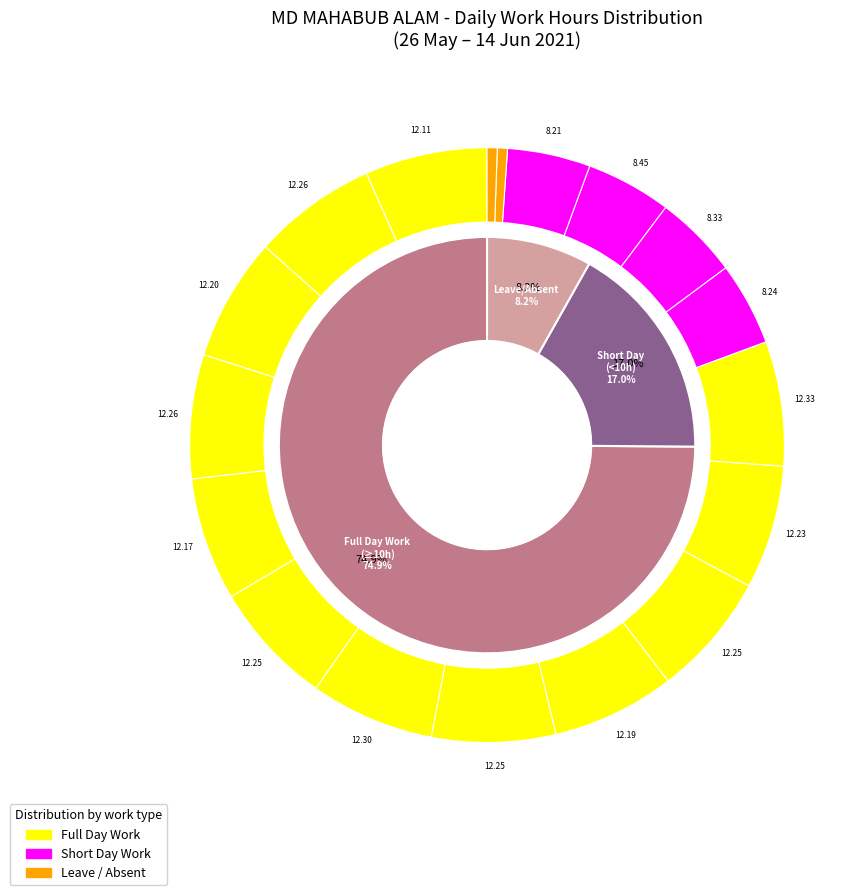

How many segments does this pie chart have?

18